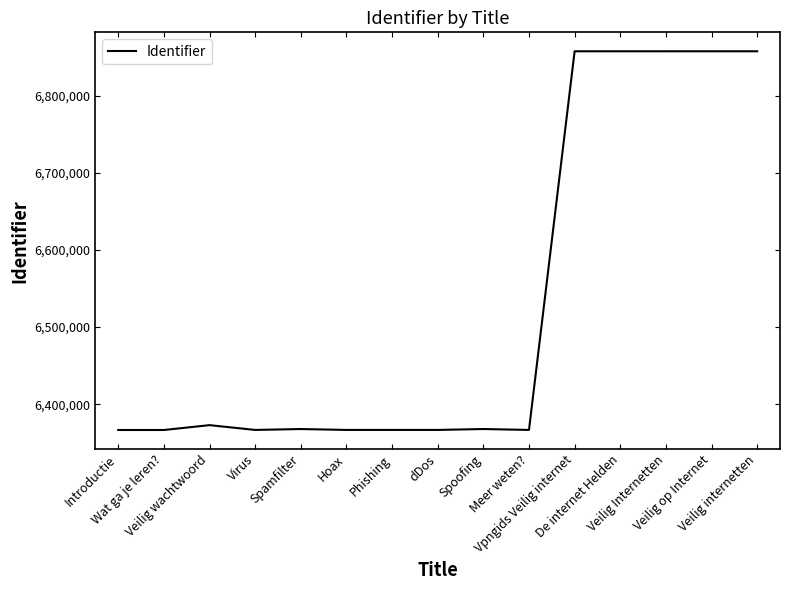

Where is the data nearest to the value 6611935?

Veilig wachtwoord